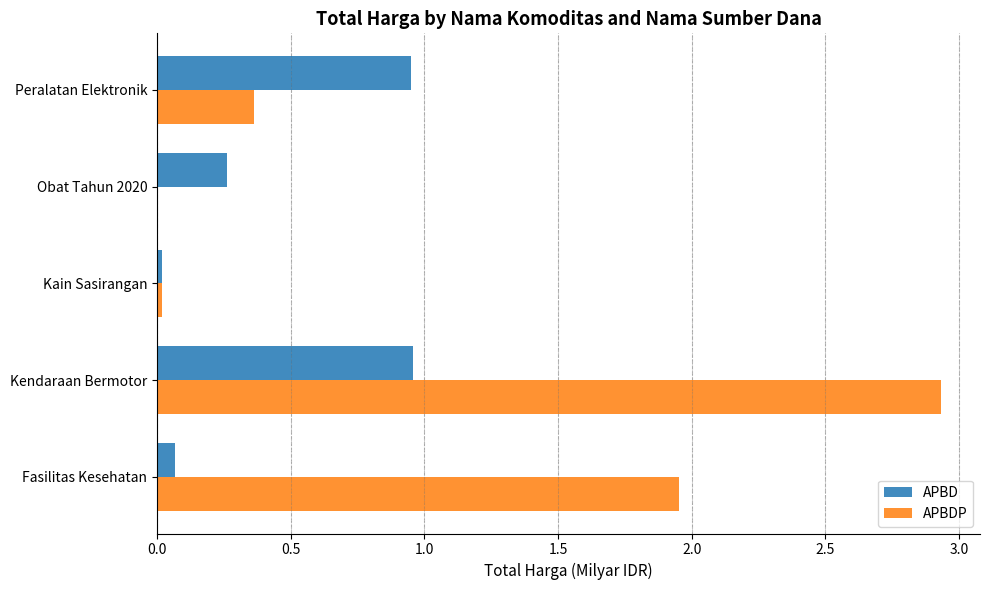

At which label does APBDP reach its peak?

Kendaraan Bermotor